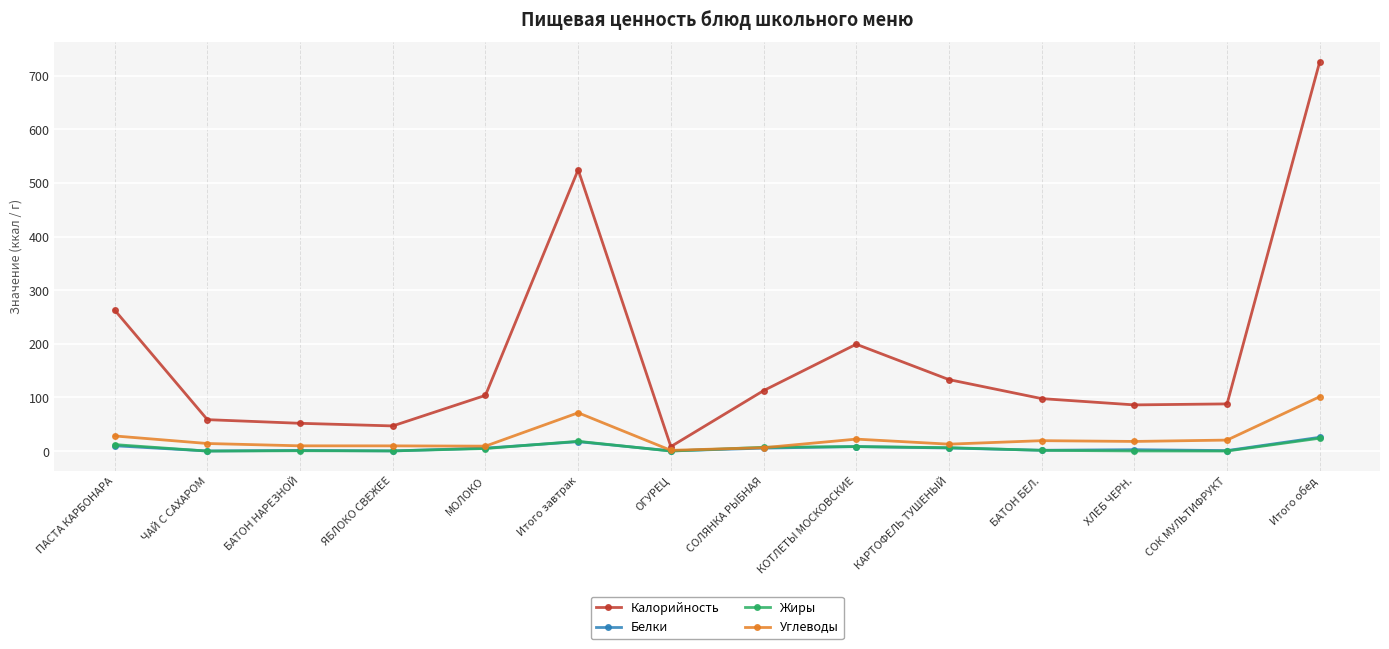

What is the highest value of the Калорийность series?

726.2